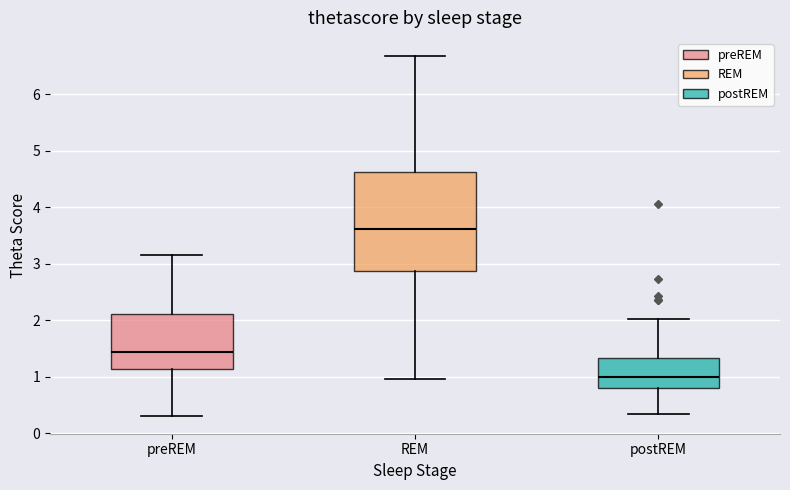

Where is the lower edge of the box for postREM on the y-axis? The values are not printed on the chart, so give them approximately, as read against the axis.

0.8